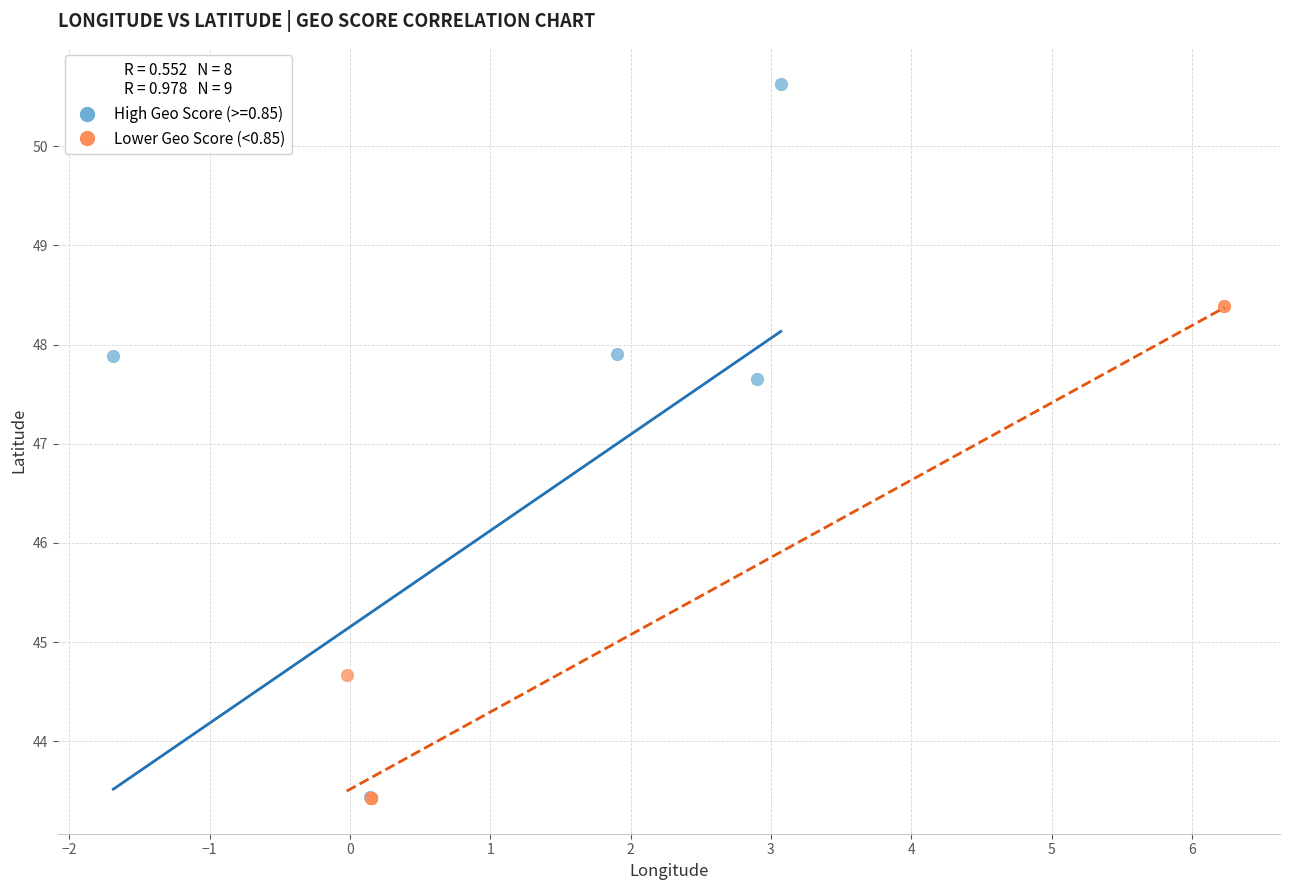

Which series contains the highest Y value?

High Geo Score (>=0.85)